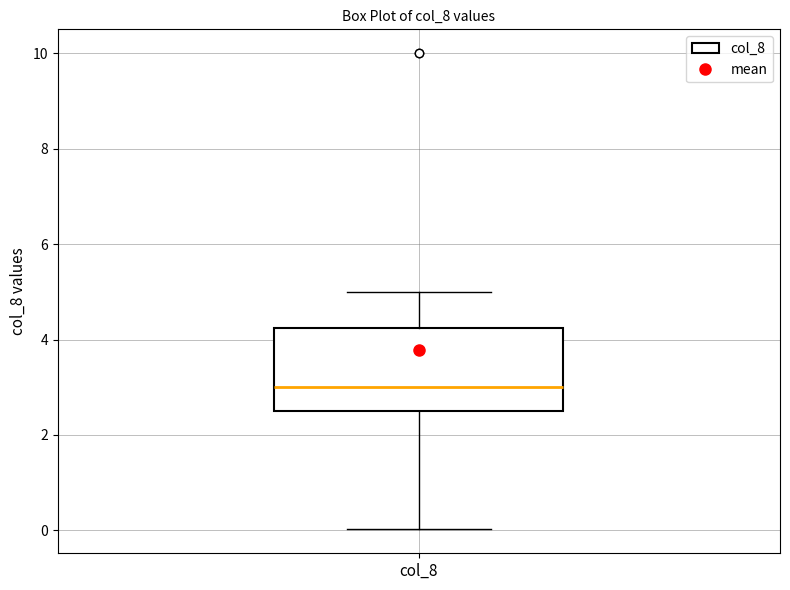

Transcribe this box plot: give where the median line is, the range the box spans, and where the two whiskers end, as read against the y-axis. The values are not printed on the chart, so give them approximately, as read against the axis.

median 3.0, box 2.6 to 4.2, whiskers 0.0 to 5.0